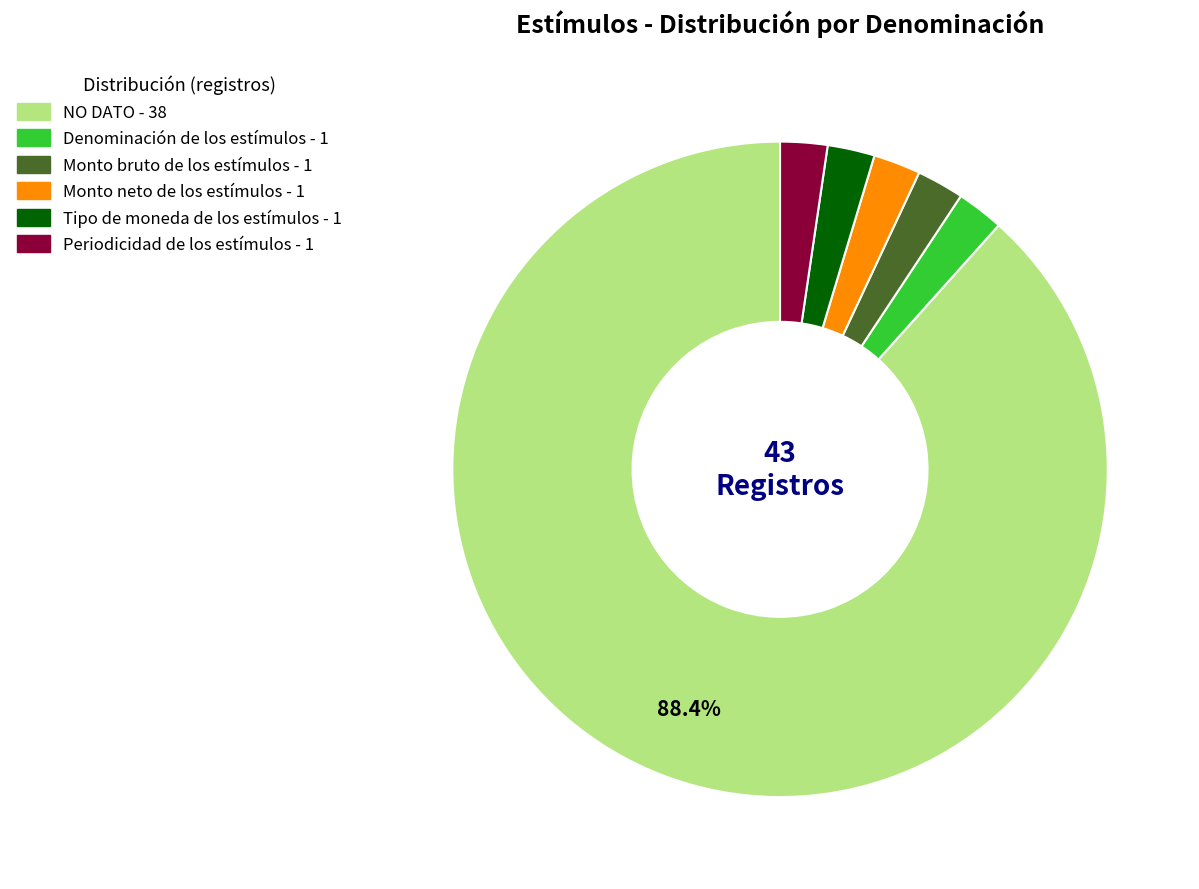

What is the ratio of the value at Periodicidad de los estímulos to the value at Monto neto de los estímulos?

1.0